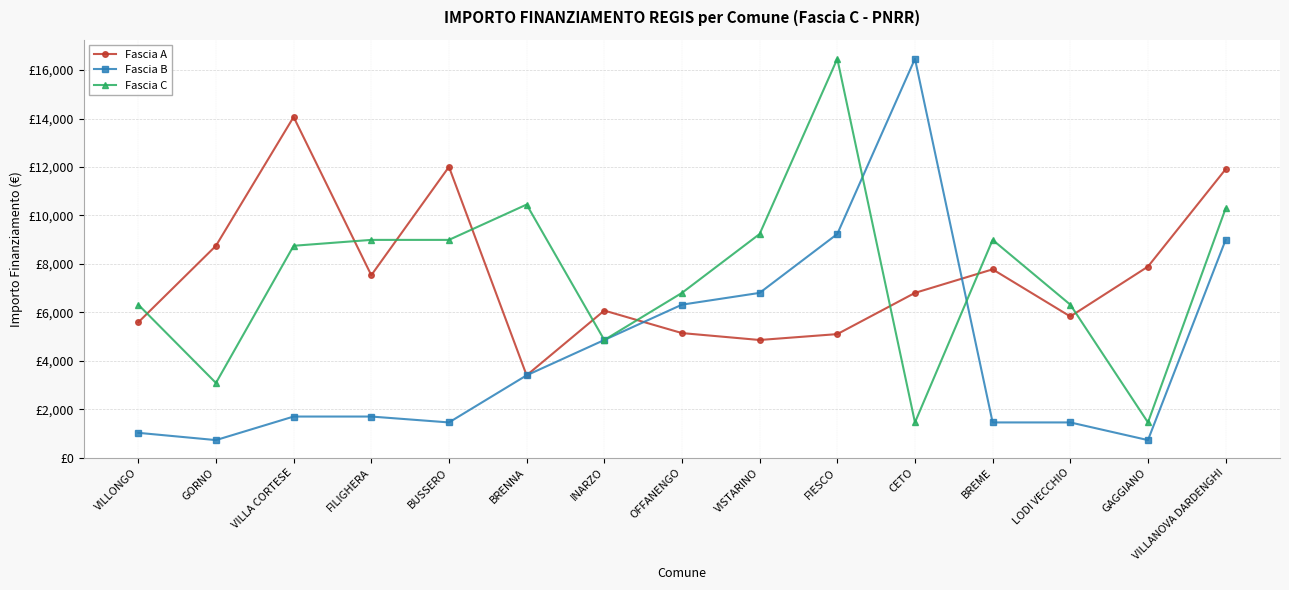

Does the chart have visible grid lines?

Yes